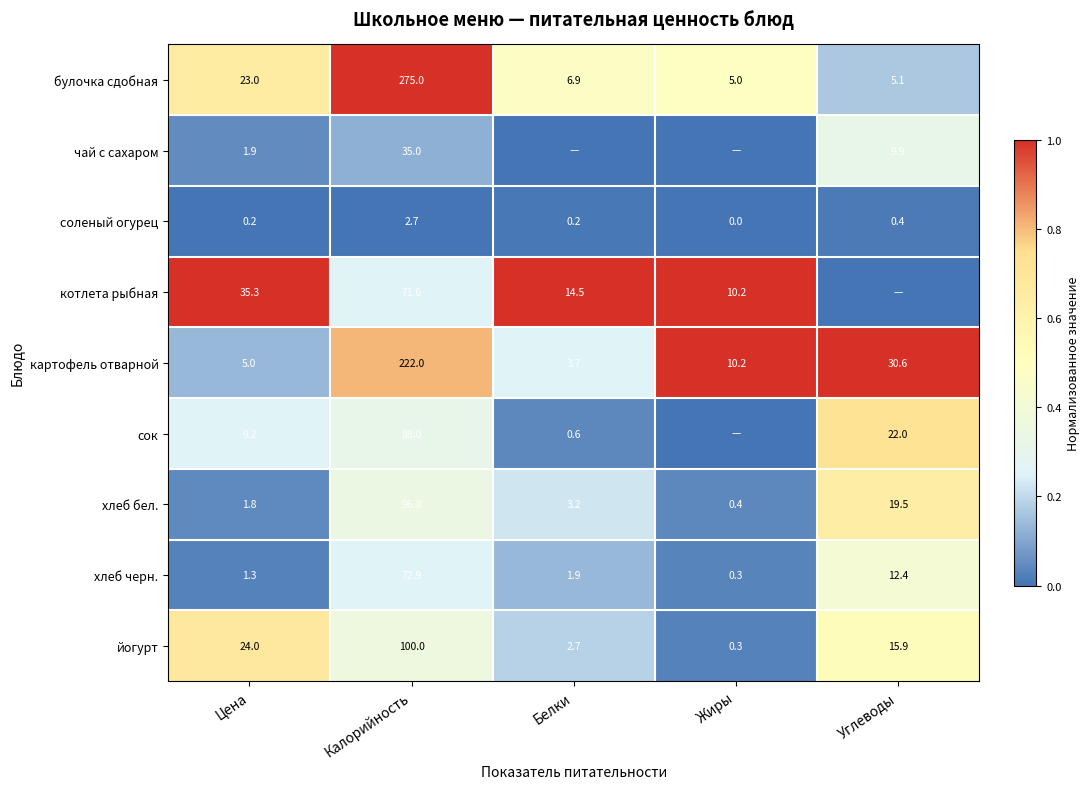

True or false: соленый огурец has a value of 0.4 at Углеводы.

True